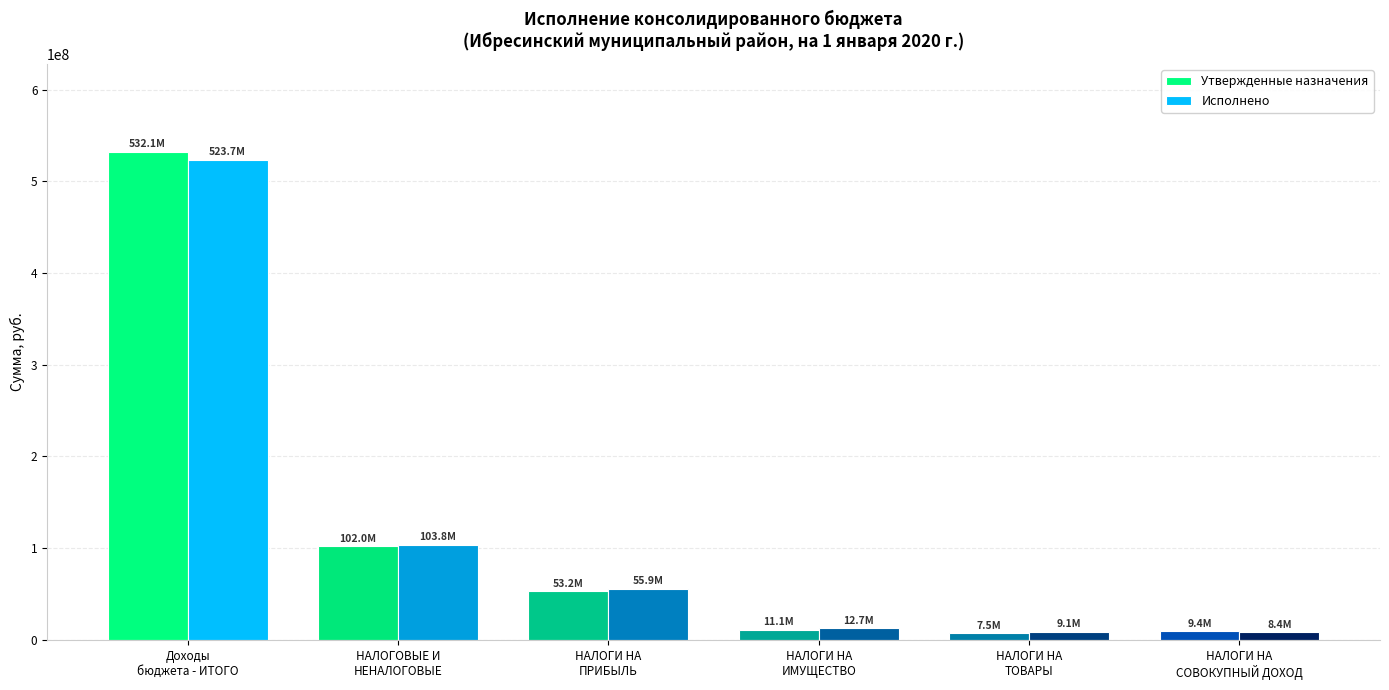

Count the number of categories in the chart.

6